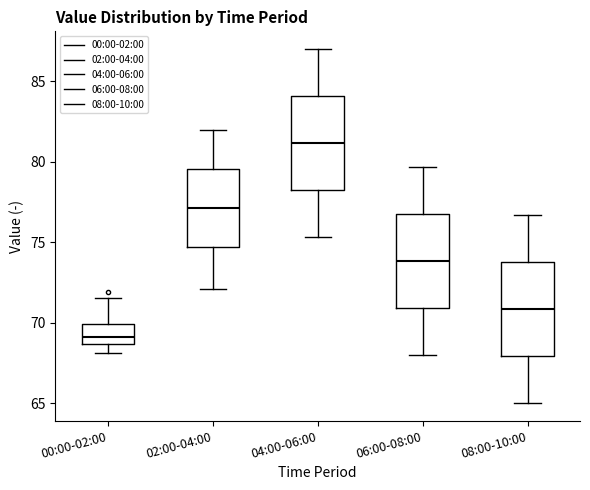

Which box's median line is the lowest?

00:00-02:00